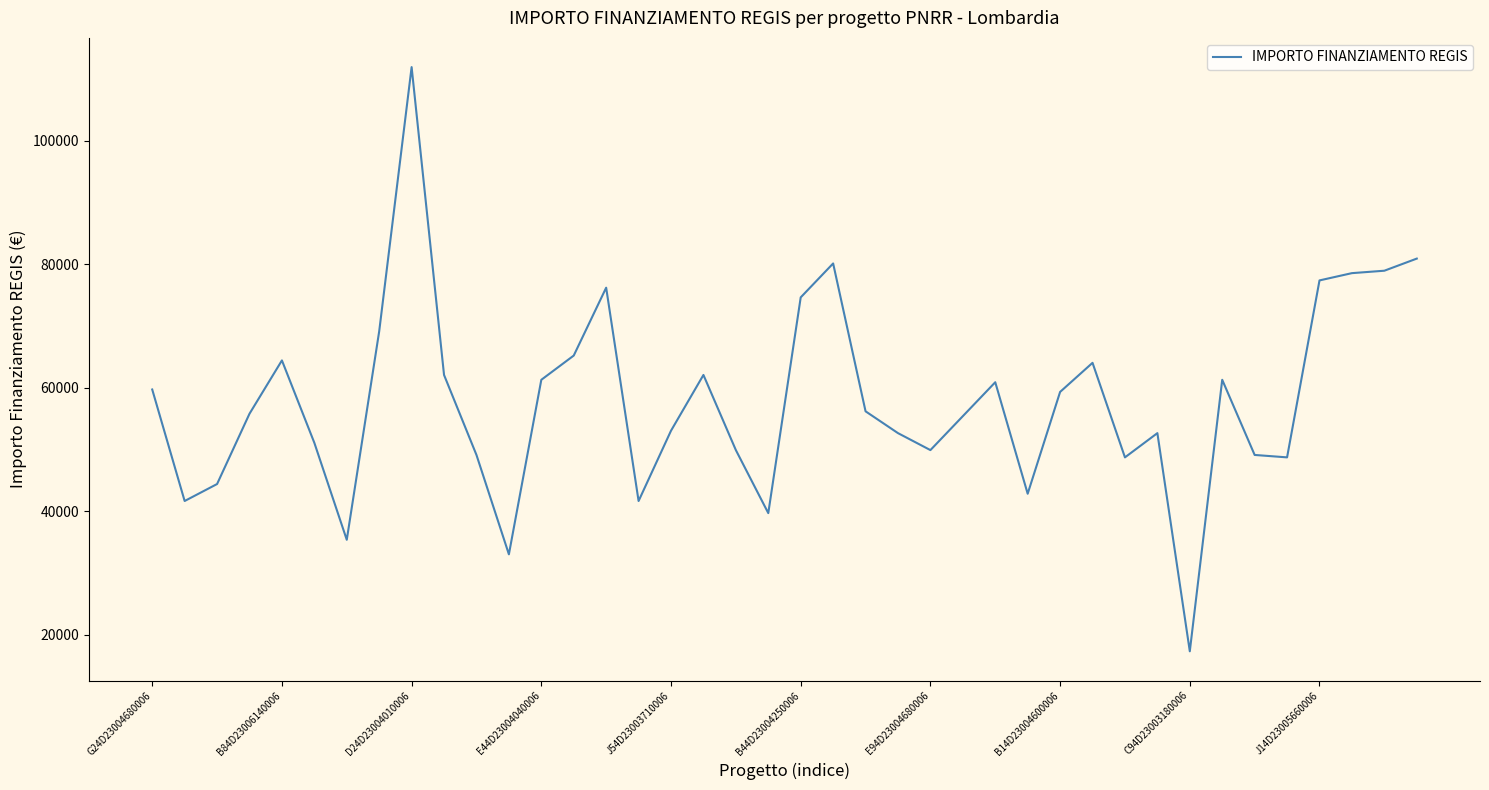

What is the sum of all values?

2315971.4